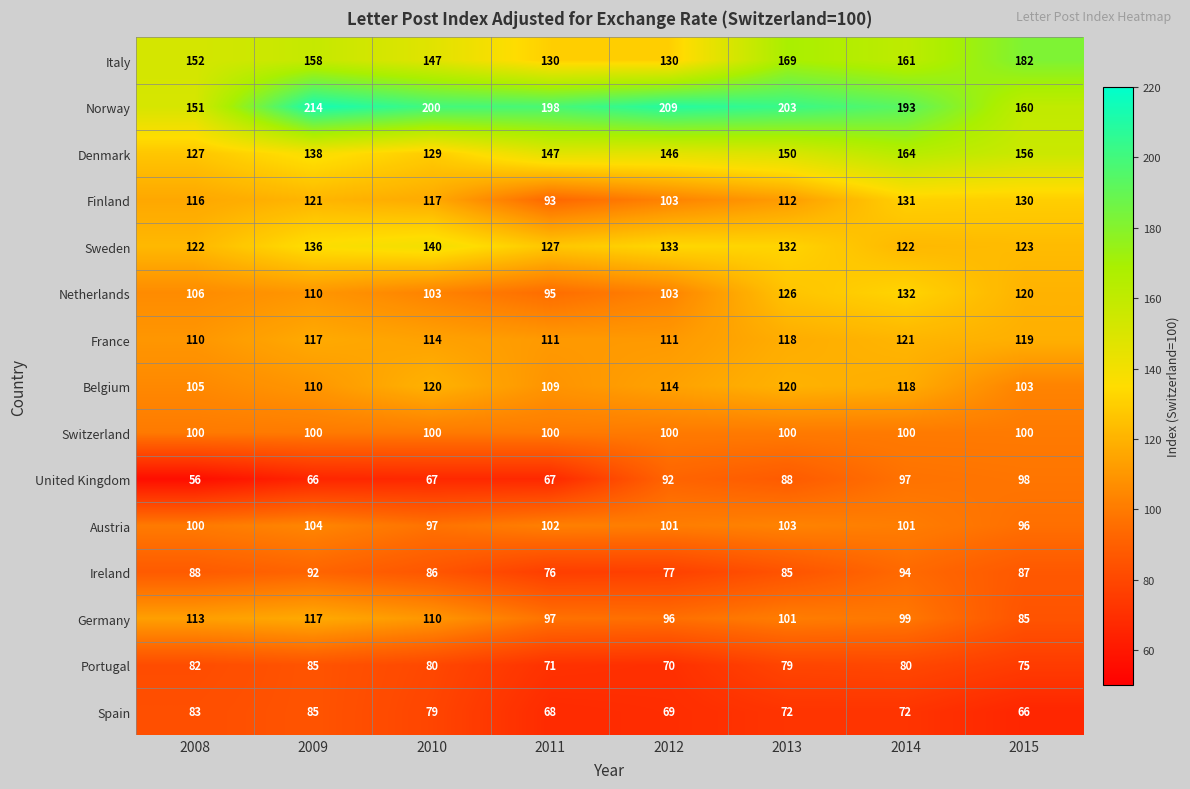

How many values in the Spain series are below 72?

3